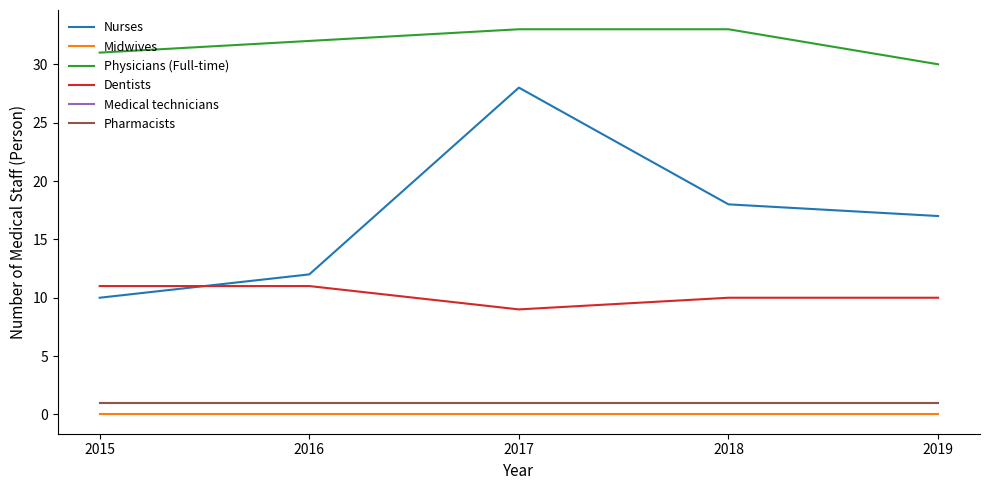

True or false: Physicians (Full-time) and Midwives cross at least once.

False